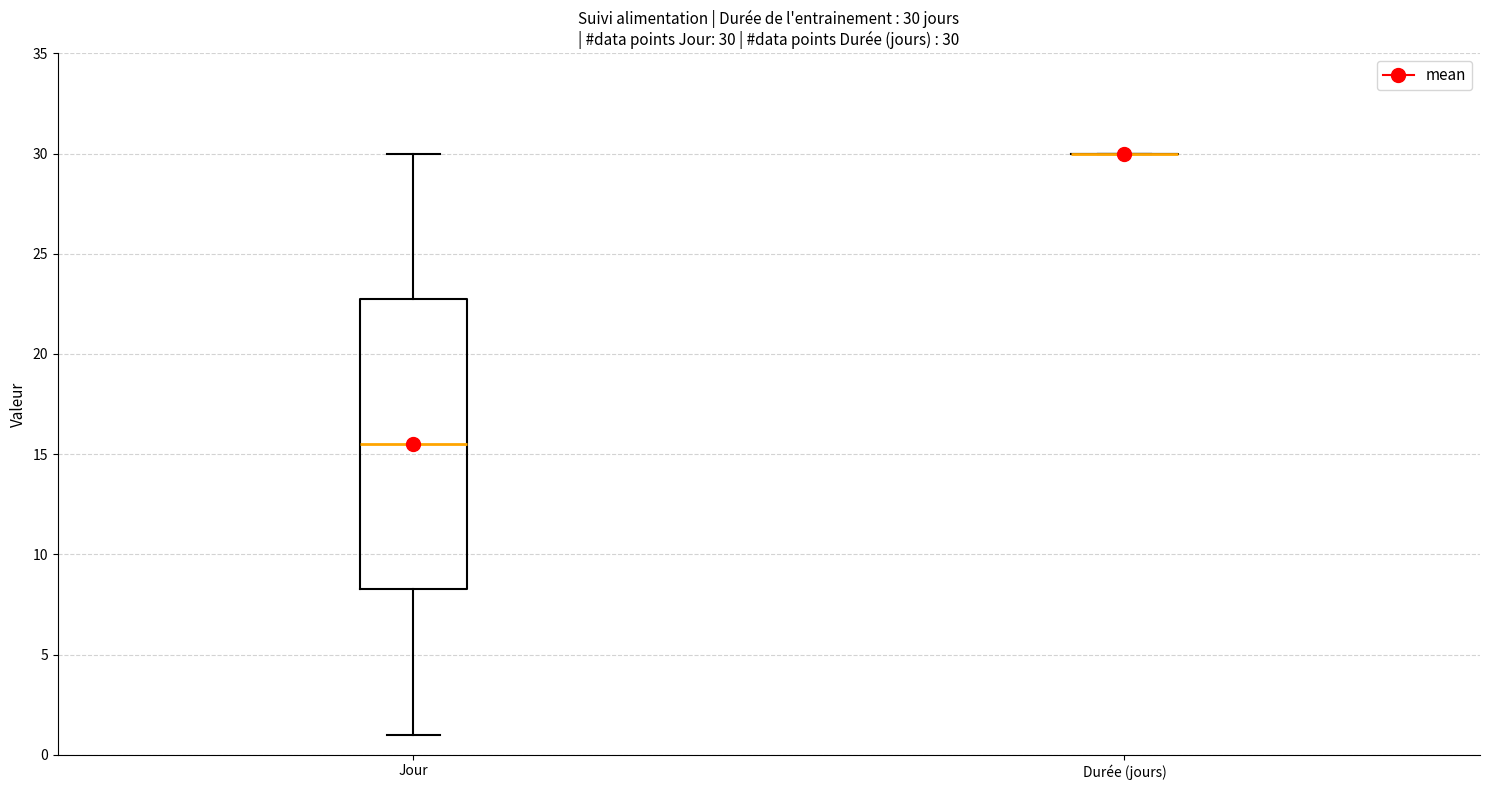

Comparing the boxes themselves (not the whiskers), which one is the tallest?

Jour